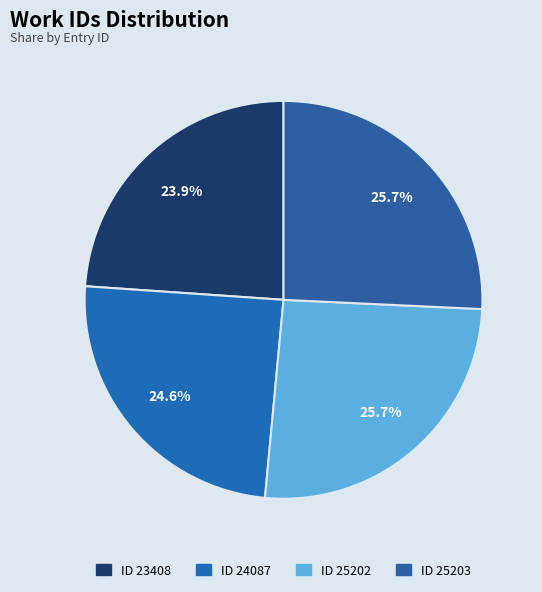

To the nearest percent, what is the combined percentage of ID 23408 and ID 25202?

50%